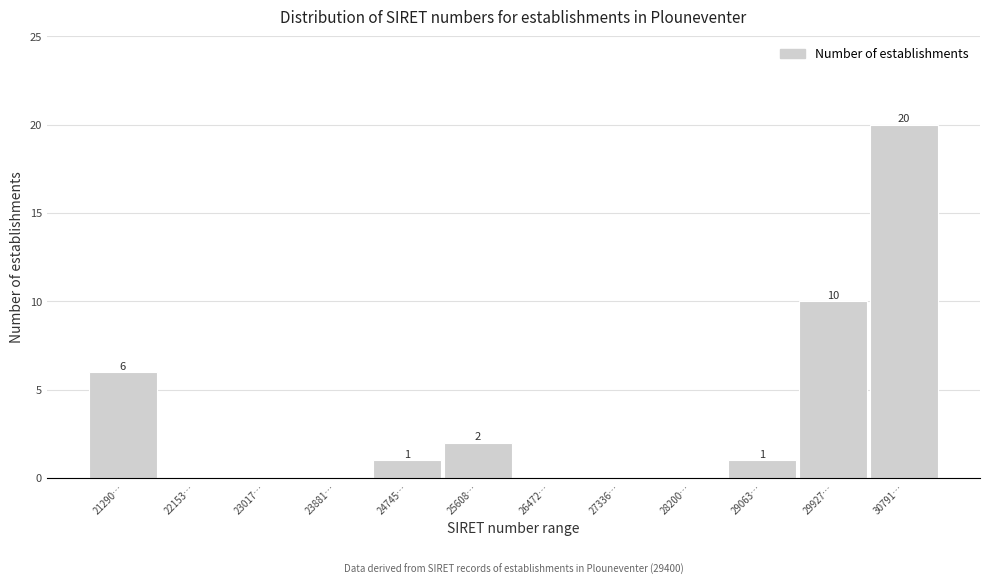

Reading left to right, what are all the values shown in this chart?

21290…=6	22153…=0	23017…=0	23881…=0	24745…=1	25608…=2	26472…=0	27336…=0	28200…=0	29063…=1	29927…=10	30791…=20